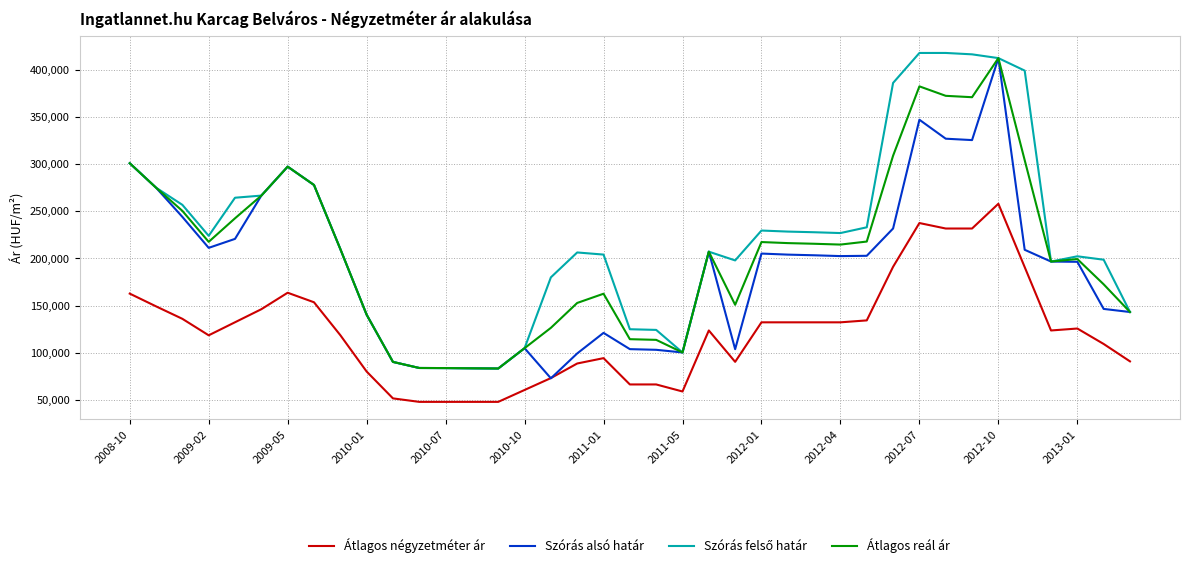

What is the minimum value shown in the chart?

48000